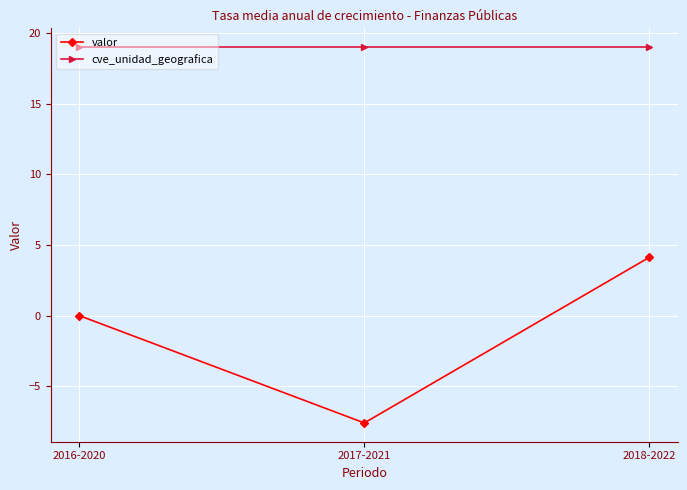

What is the label of the 2nd point from the right?

2017-2021